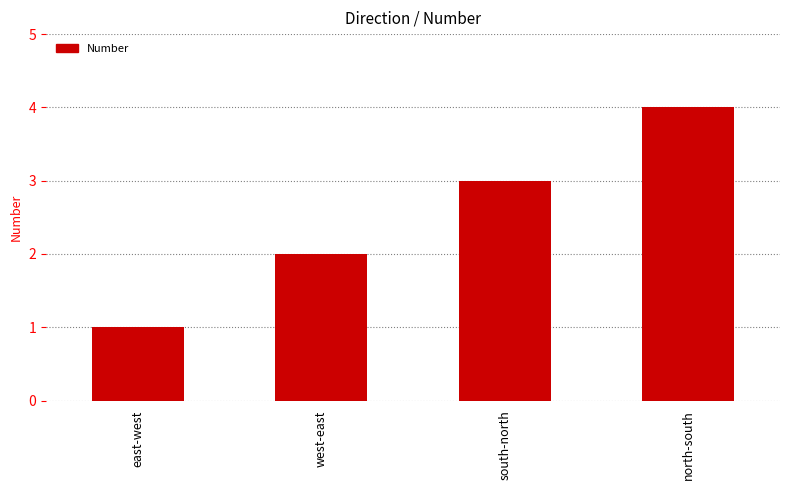

At which category does the chart reach its minimum across all series?

east-west